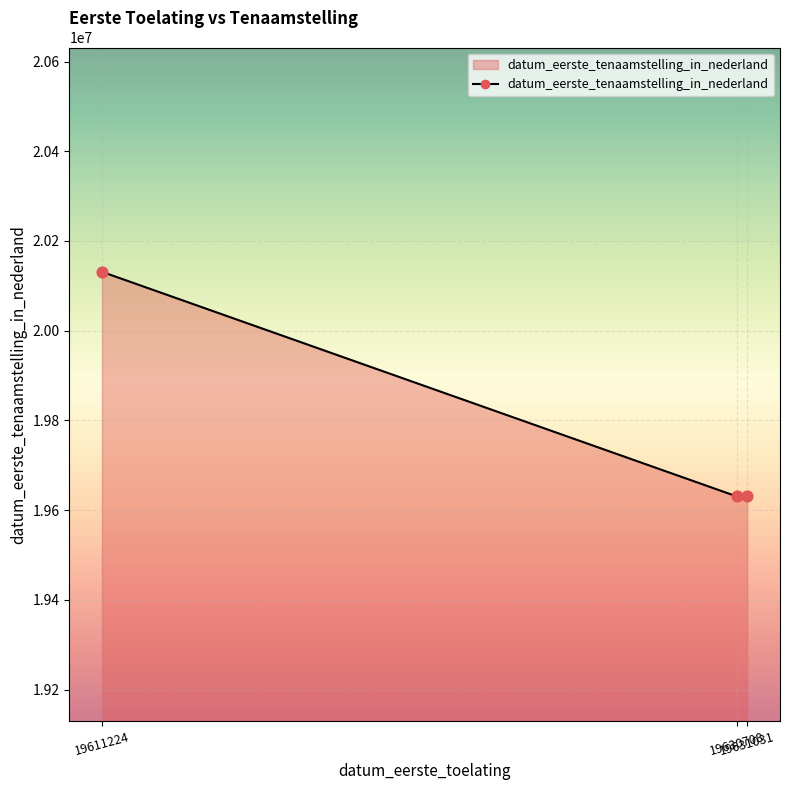

Between 19631031 and 19611224, which is larger?

19611224